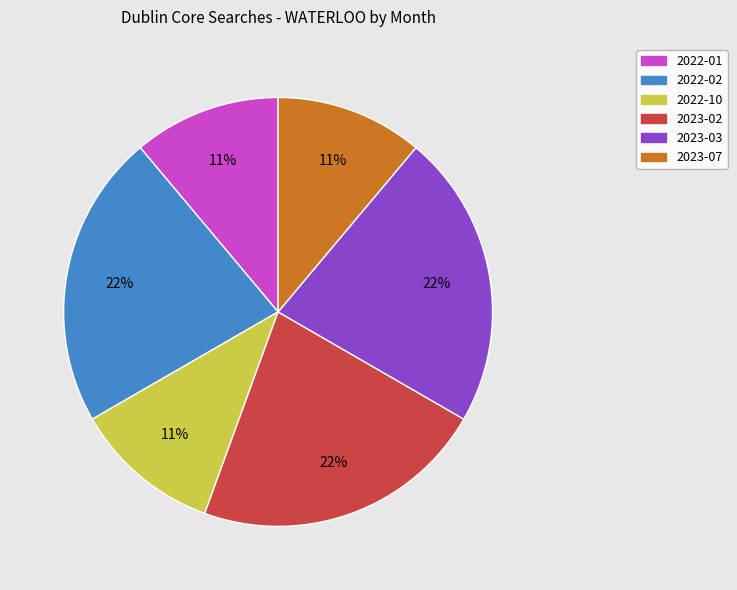

Is 2023-03 the majority of the pie?

No